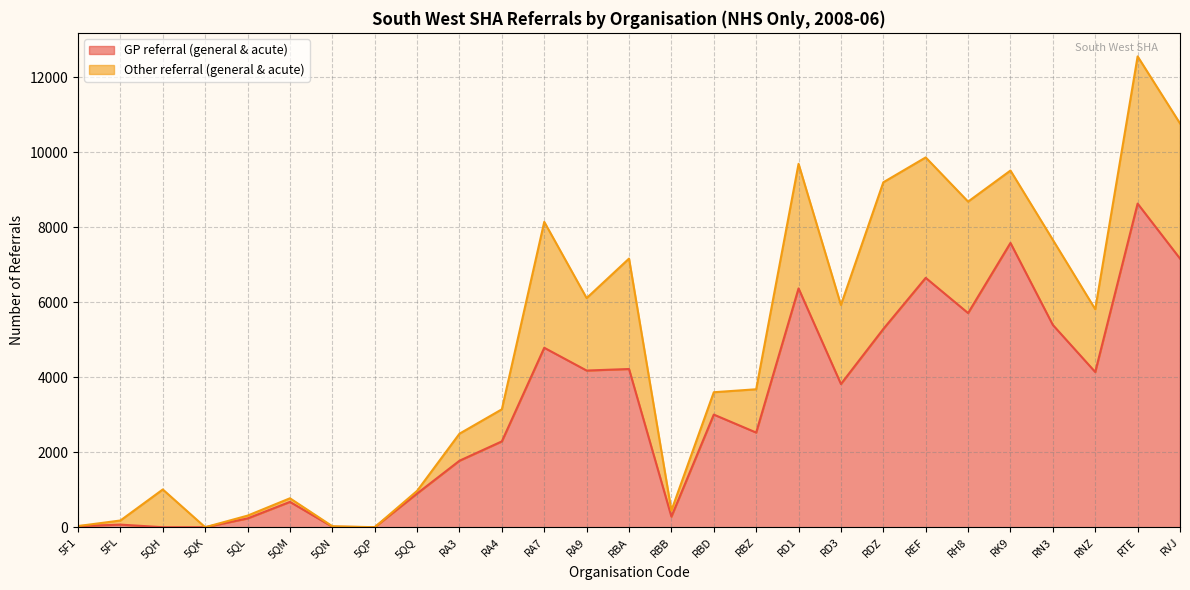

What is the ratio of the value at RA3 to the value at RDZ?

0.3